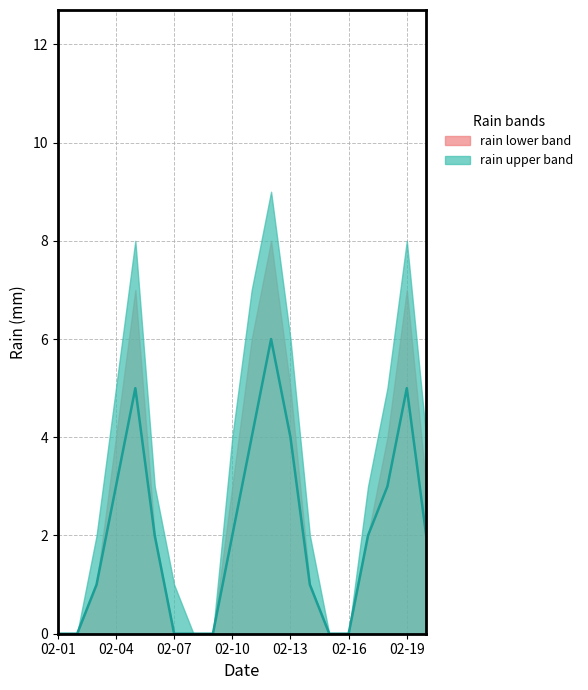

Approximately how many times larger is the value at 11 compared to 02-07?

6.0